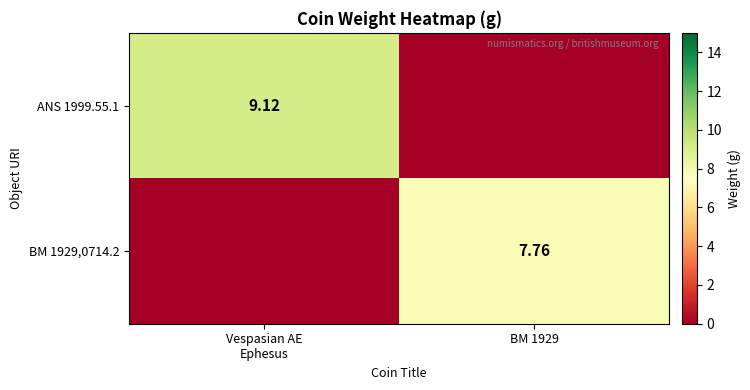

Is the value of BM 1929,0714.2 at BM 1929 greater than the value of ANS 1999.55.1 at Vespasian AE Ephesus?

No